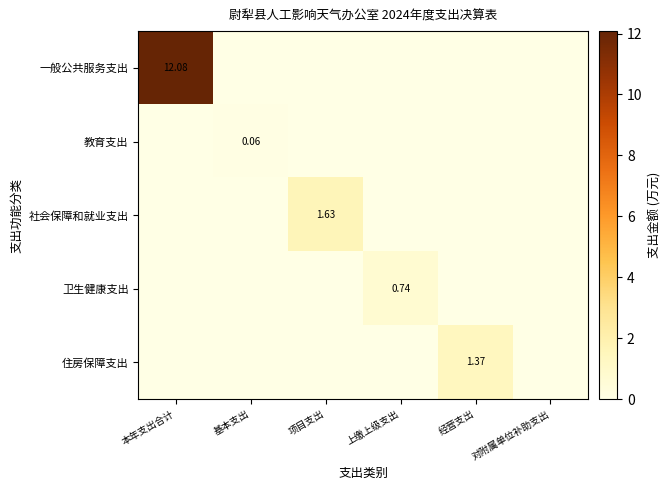

At 经营支出, list the series in order from smallest to largest.

一般公共服务支出, 教育支出, 社会保障和就业支出, 卫生健康支出, 住房保障支出